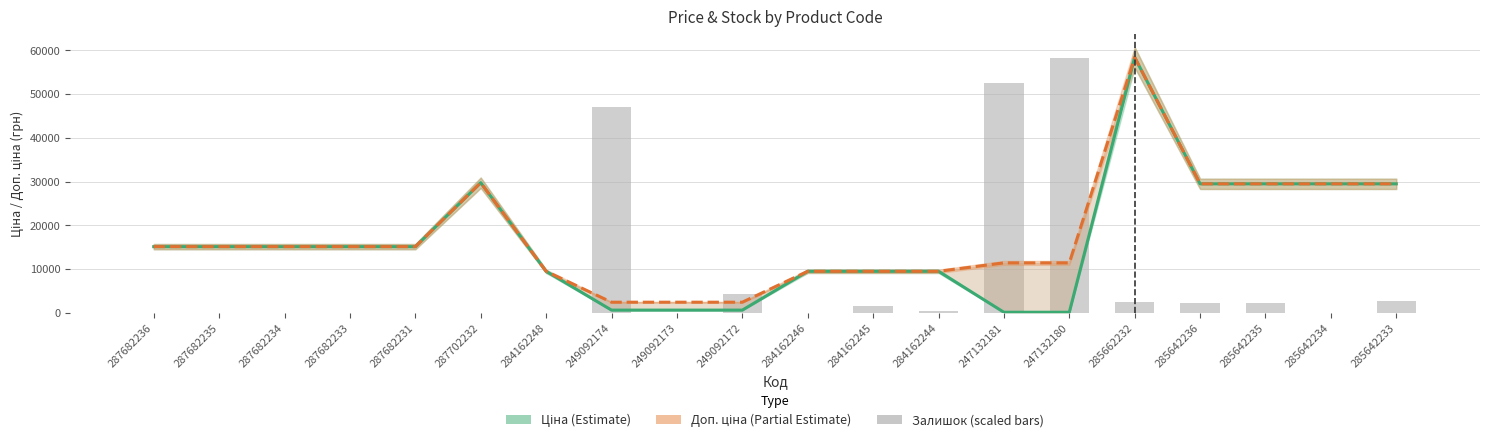

What is the average value of the Залишок (scaled) series?

8683.1